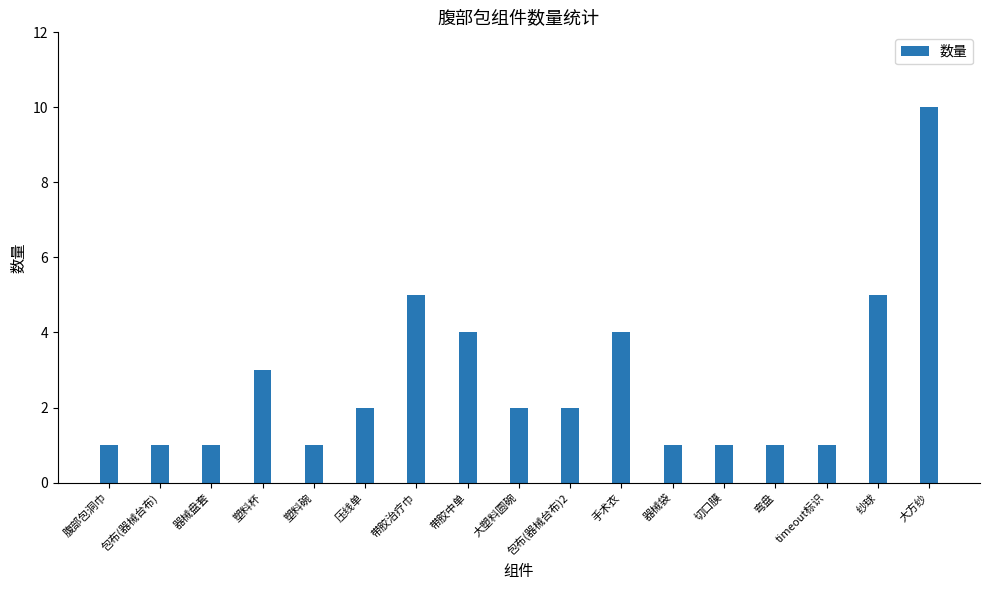

How many categories are shown in the chart?

17